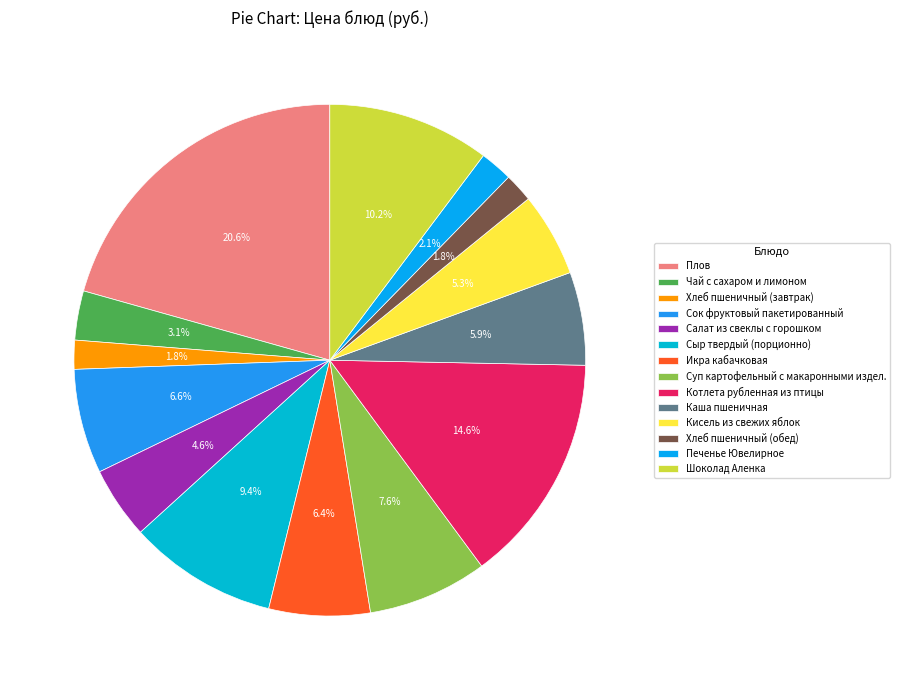

What percentage is the Чай с сахаром и лимоном slice, to the nearest percent?

3%